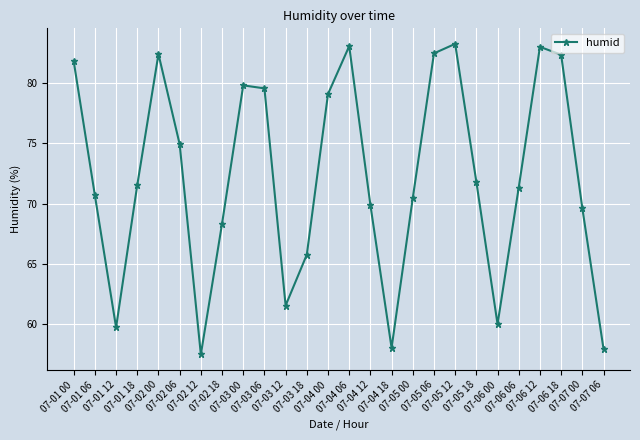

At which category does the data reach its first local valley?

07-01 12